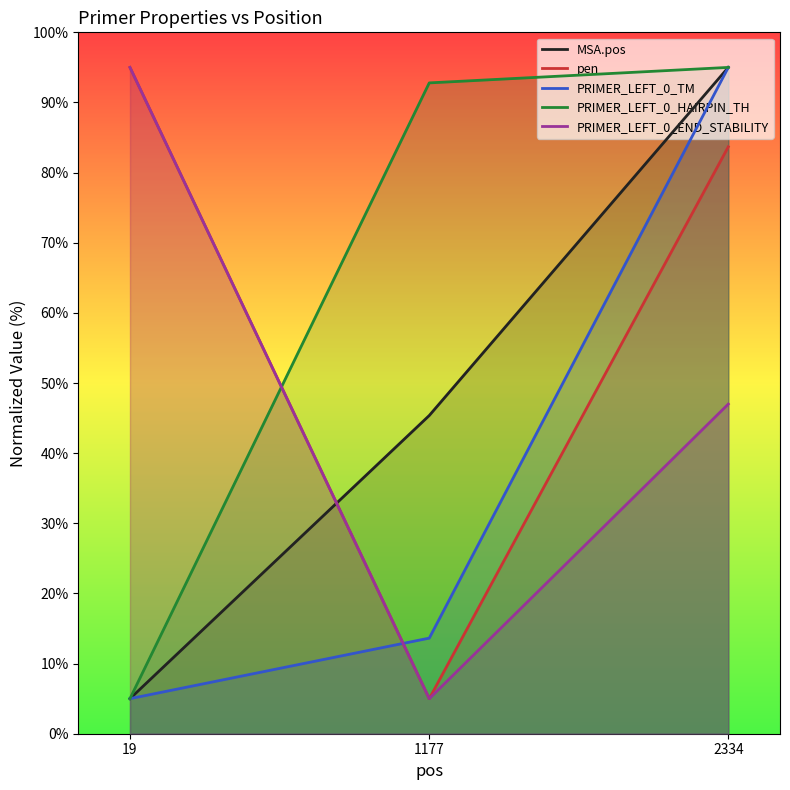

What are all the series names shown in the legend?

MSA.pos, pen, PRIMER_LEFT_0_TM, PRIMER_LEFT_0_HAIRPIN_TH, PRIMER_LEFT_0_END_STABILITY